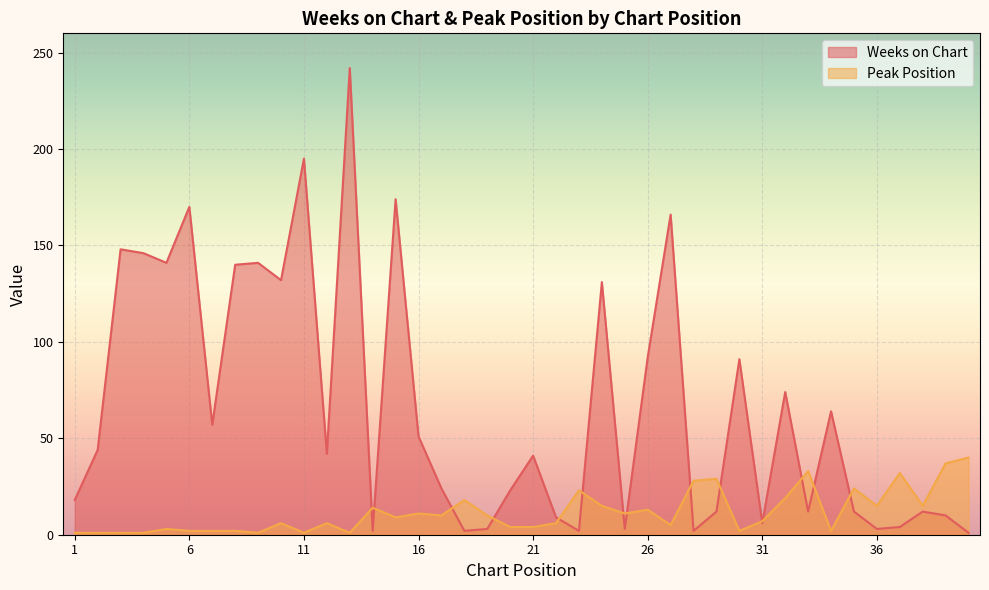

What is the average value of the Peak Position series?

12